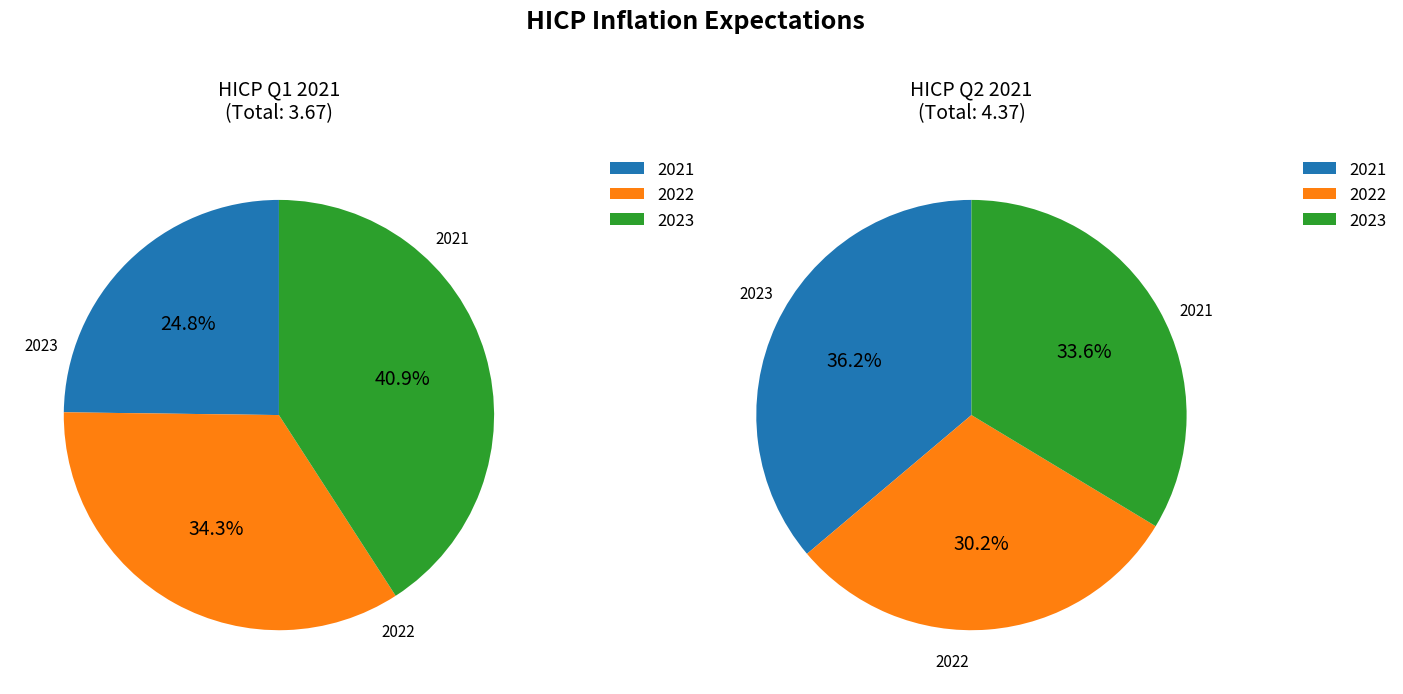

Rank the series at 2022 from highest to lowest value.

Q2 2021, Q1 2021